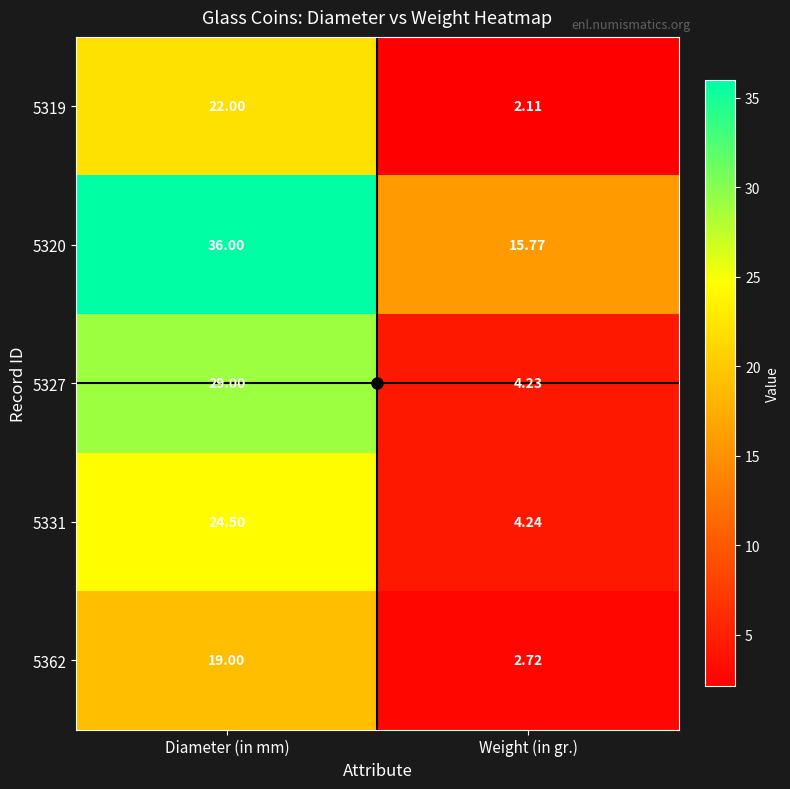

Which label corresponds to the largest value in the chart?

Diameter (in mm)